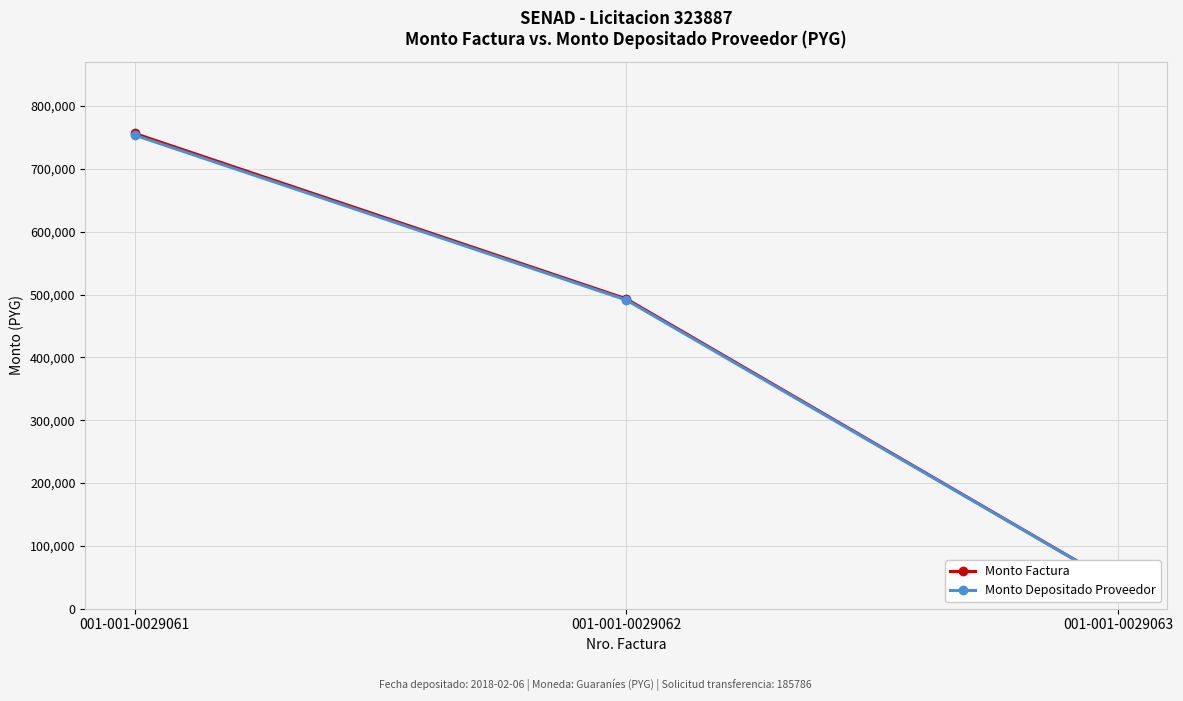

What is the sum of the Monto Depositado Proveedor values at 001-001-0029062 and 001-001-0029061?

1245197